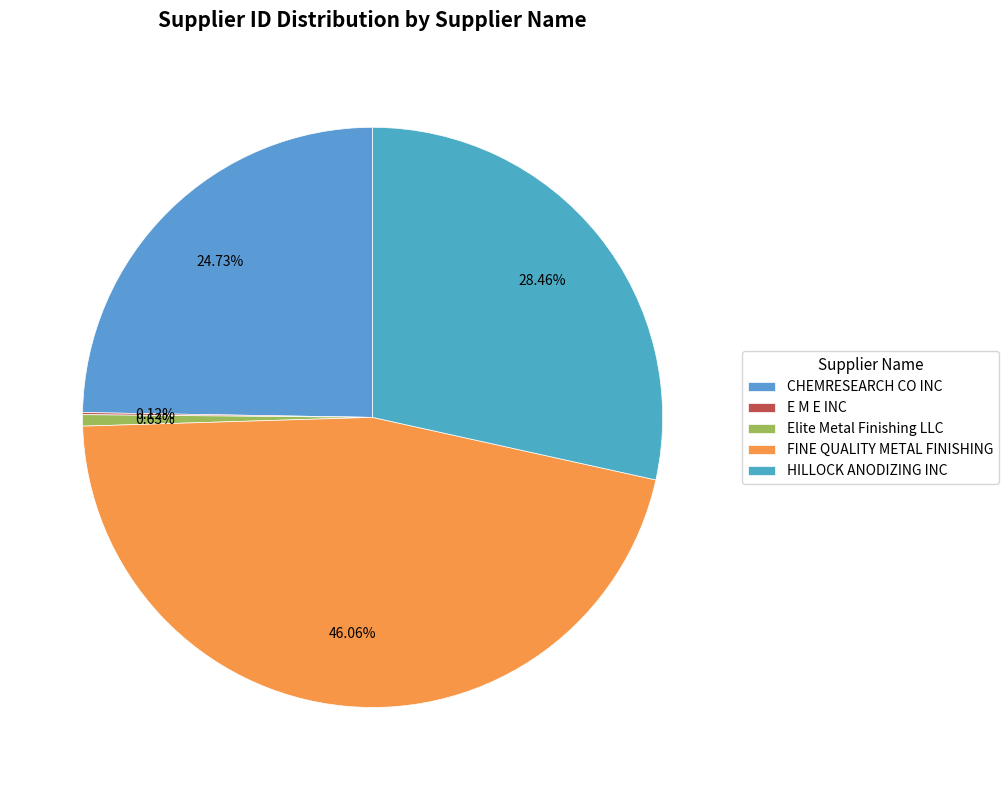

What is the change in value from E M E INC to FINE QUALITY METAL FINISHING?

+25873